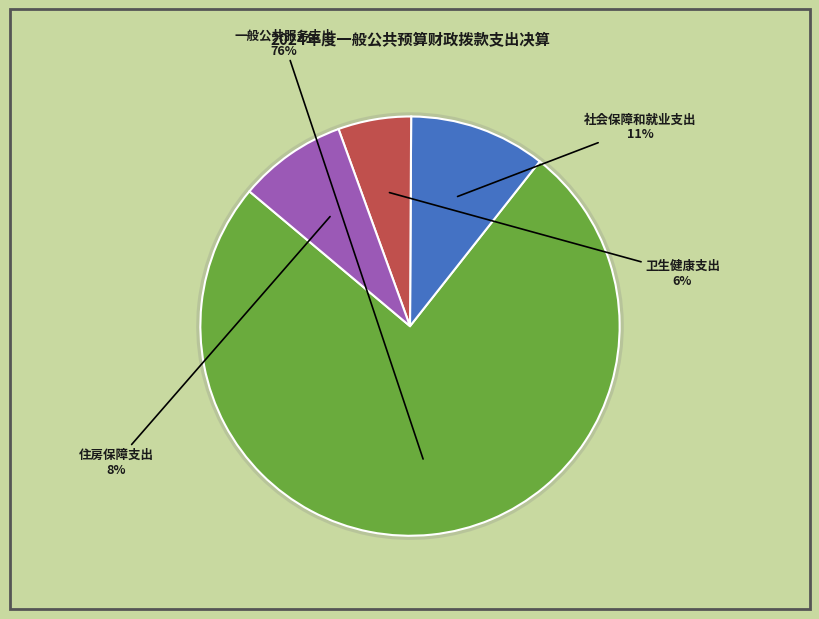

Which category accounts for the majority?

一般公共服务支出